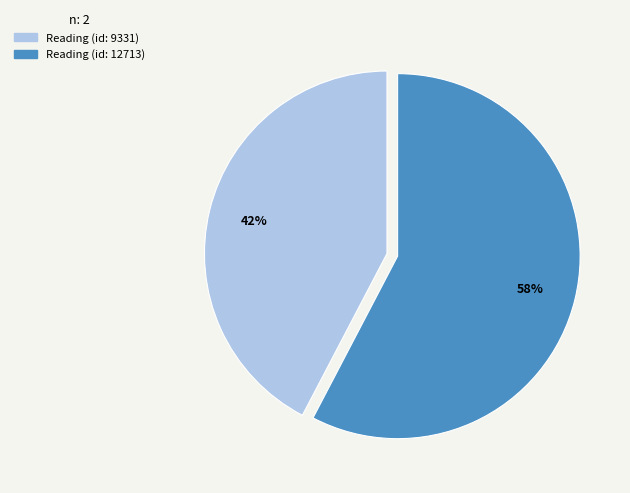

Is it true that Reading (id: 9331) is 42% of the pie?

True